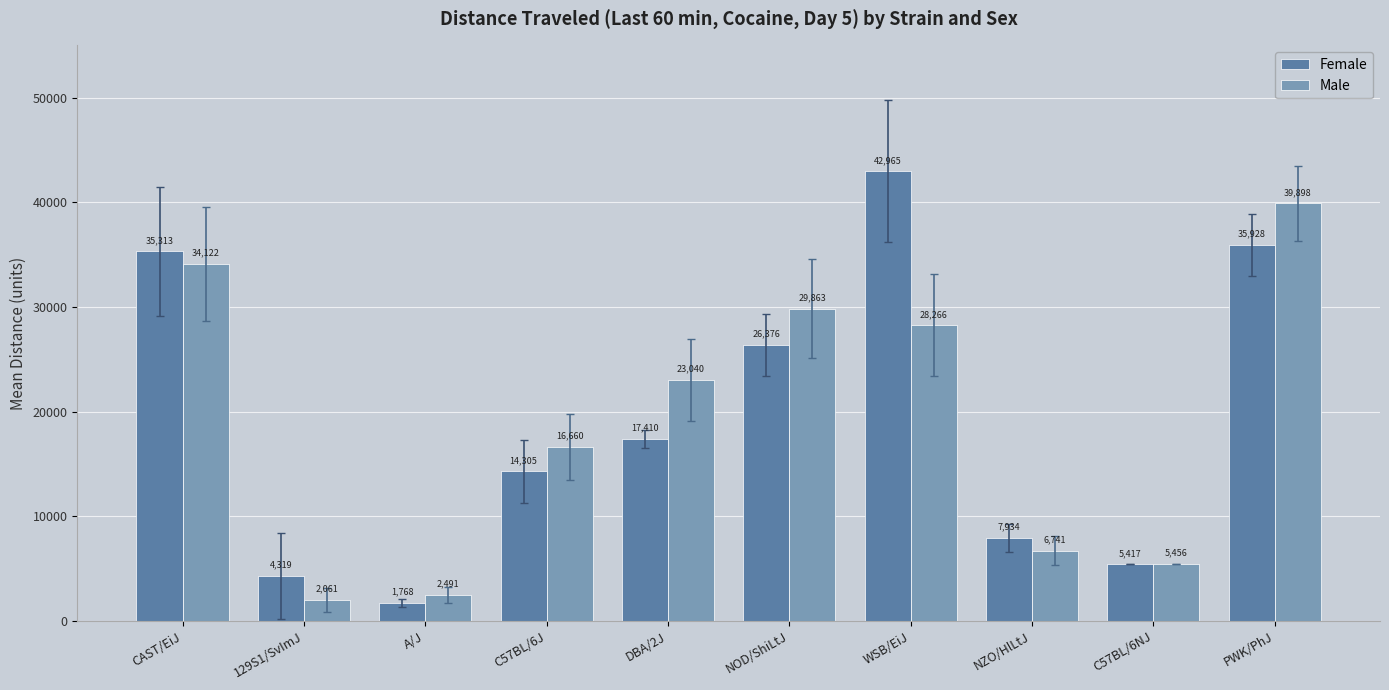

What position from the left is WSB/EiJ?

7